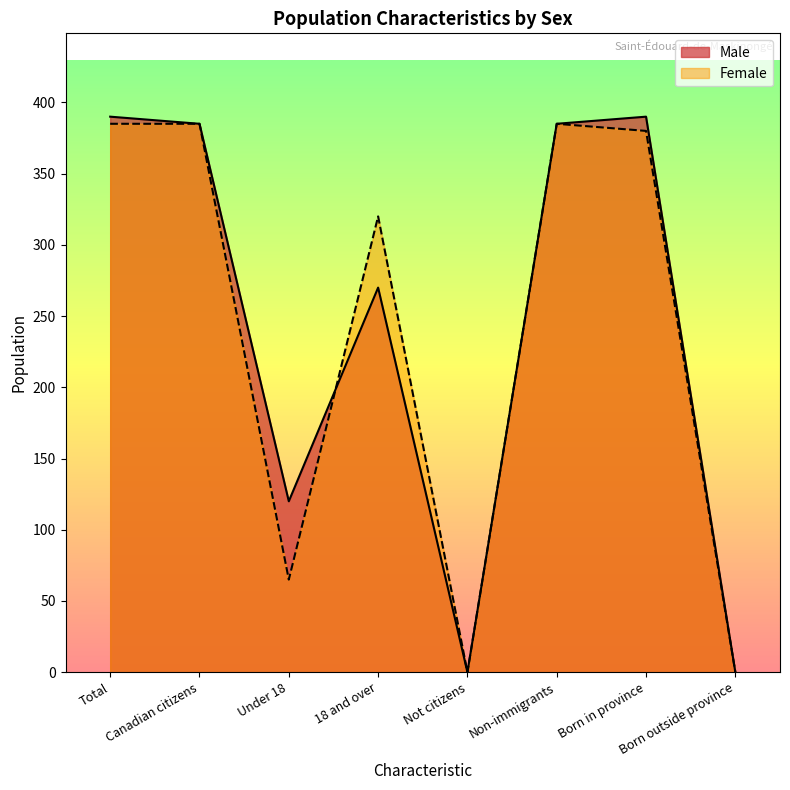

Which series has the largest range (max minus min)?

Male